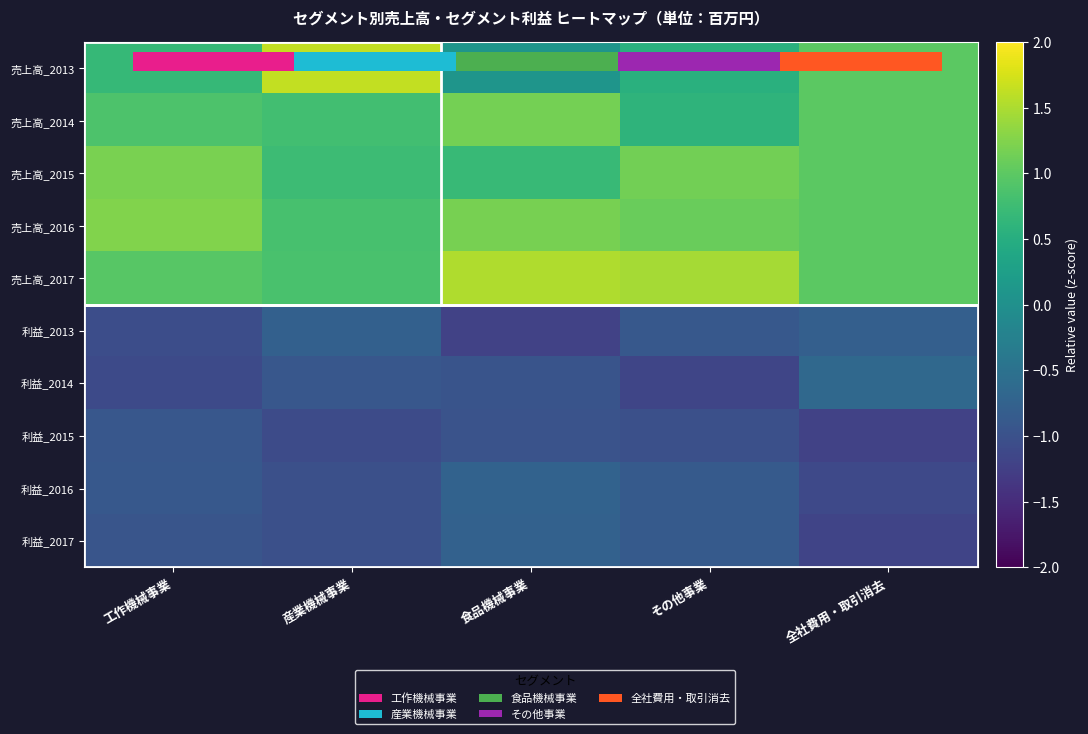

What is the minimum value for 売上高_2016?

0.8